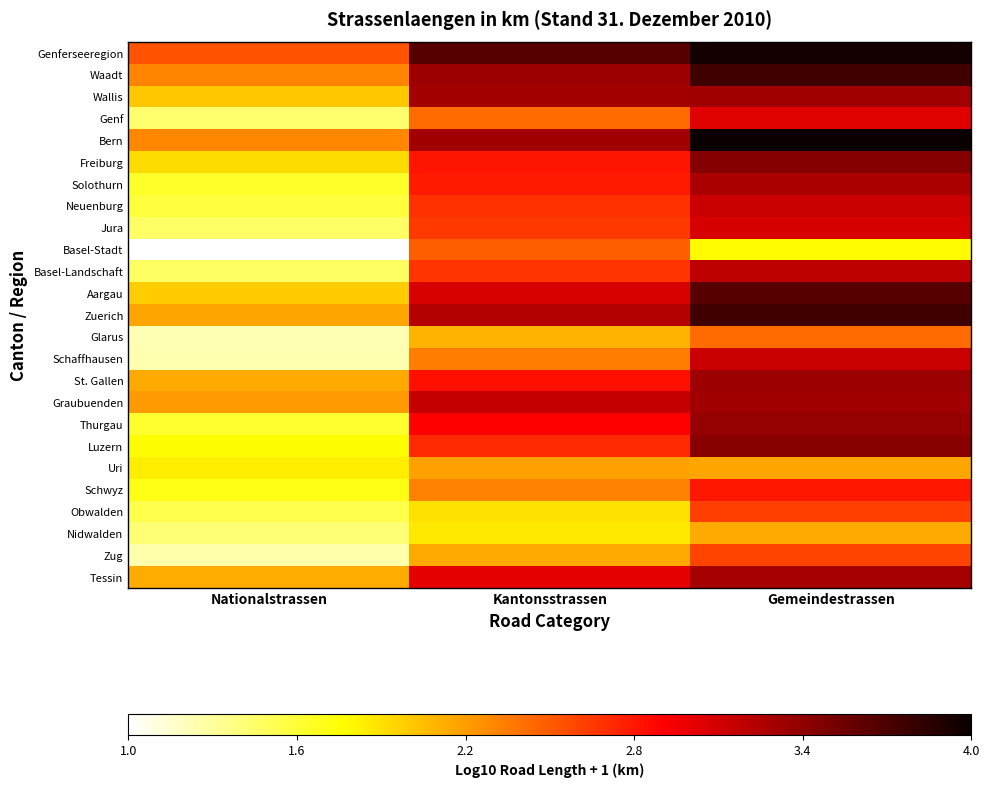

What is the total value across all series at Nationalstrassen?

44.2